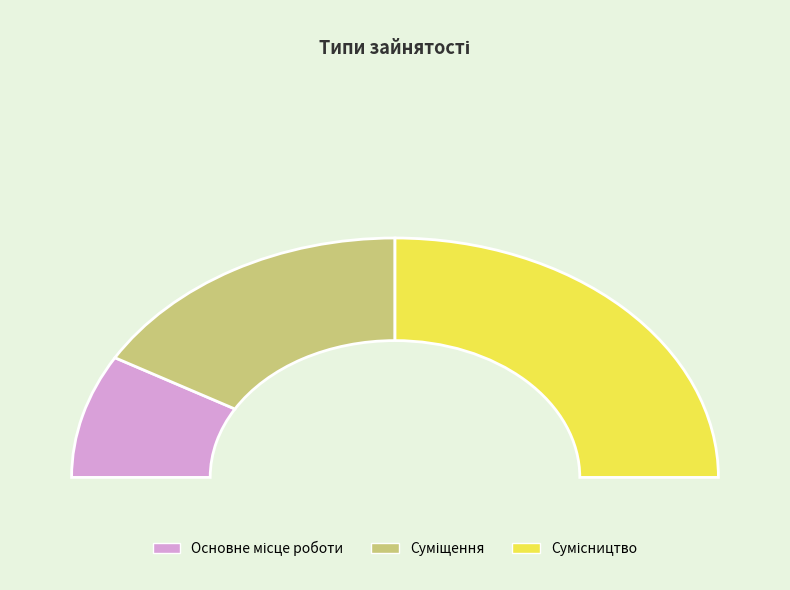

Rank the categories by value from lowest to highest.

Основне місце роботи, Суміщення, Сумісництво